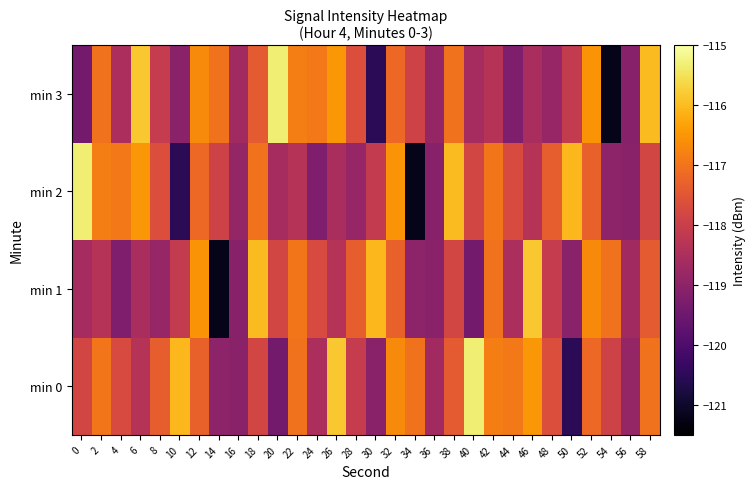

At how many categories does at least one series exceed -116?

9